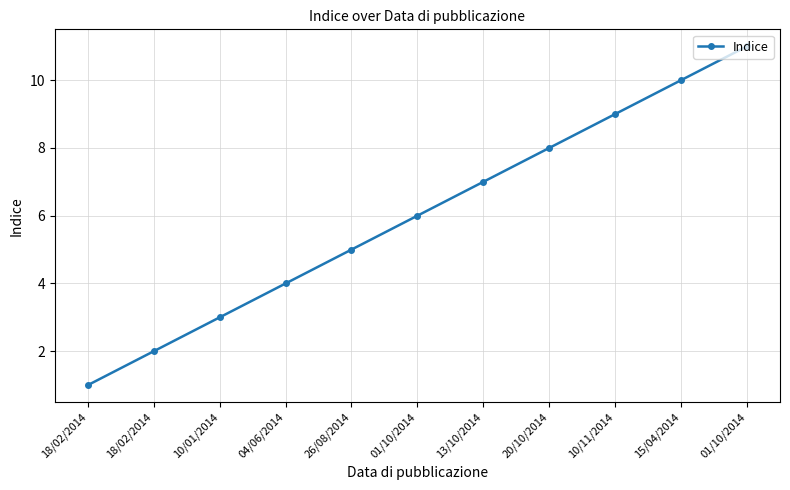

Reading right to left, extract all data points from this chart.

11	10	9	8	7	6	5	4	3	2	1